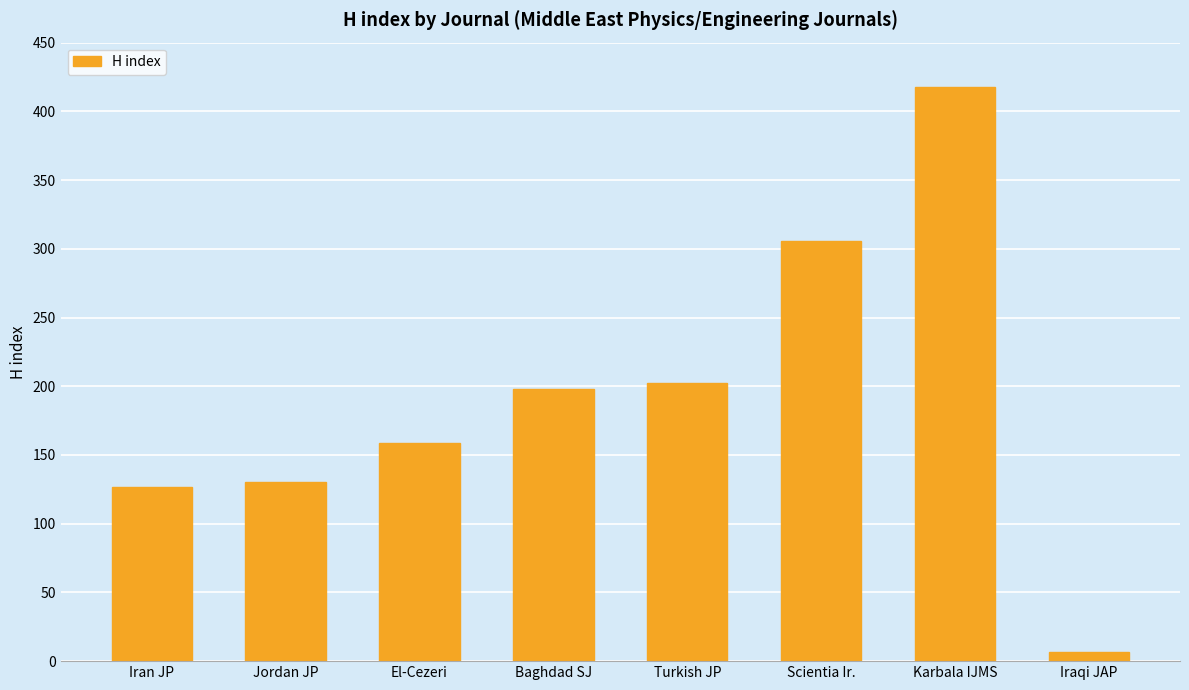

What is the value of the 2nd bar from the left?

130